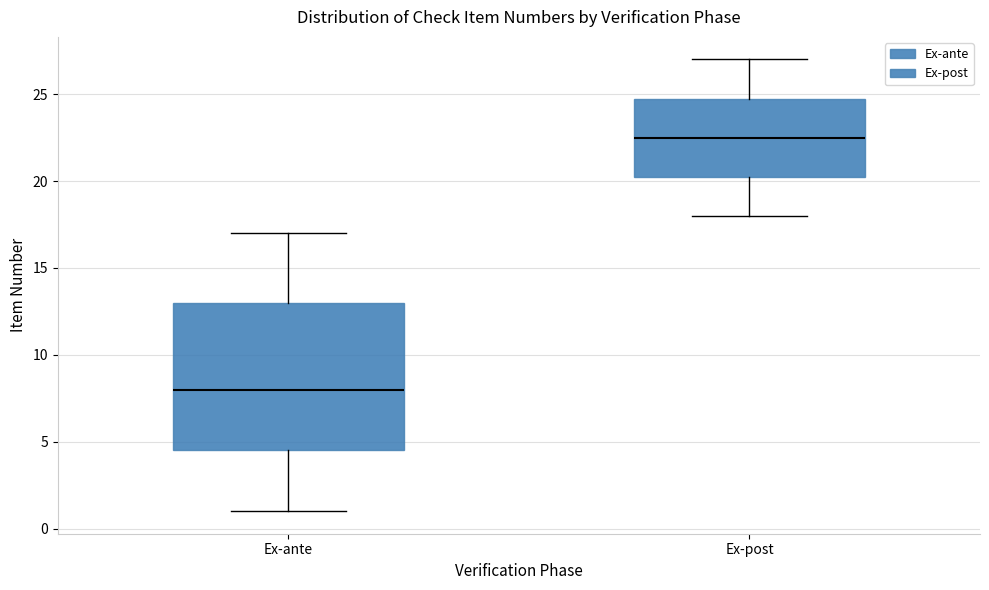

Where is the upper edge of the box for Ex-post on the y-axis? The values are not printed on the chart, so give them approximately, as read against the axis.

25.0